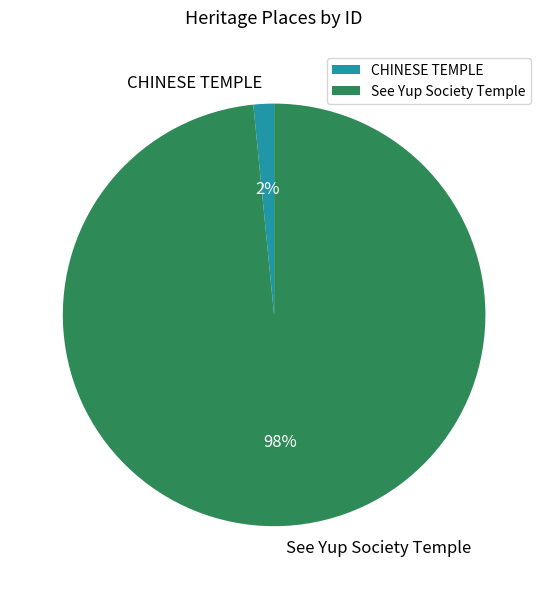

Does See Yup Society Temple represent more than half of the total?

Yes